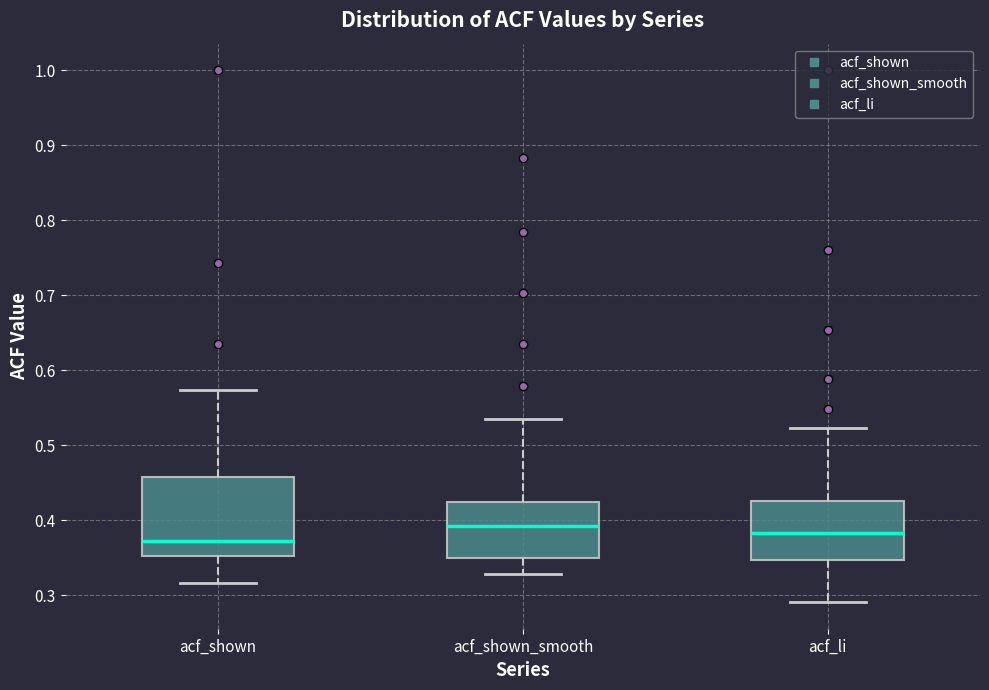

Where is the lower edge of the box for acf_shown on the y-axis? The values are not printed on the chart, so give them approximately, as read against the axis.

0.35